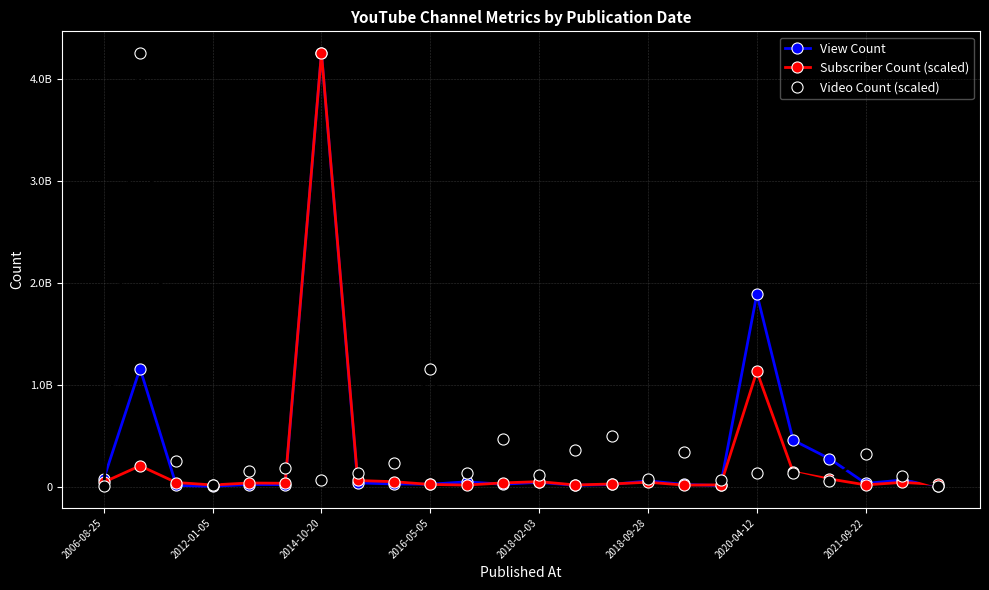

What are all the series names shown in the legend?

View Count, Subscriber Count (scaled), Video Count (scaled)